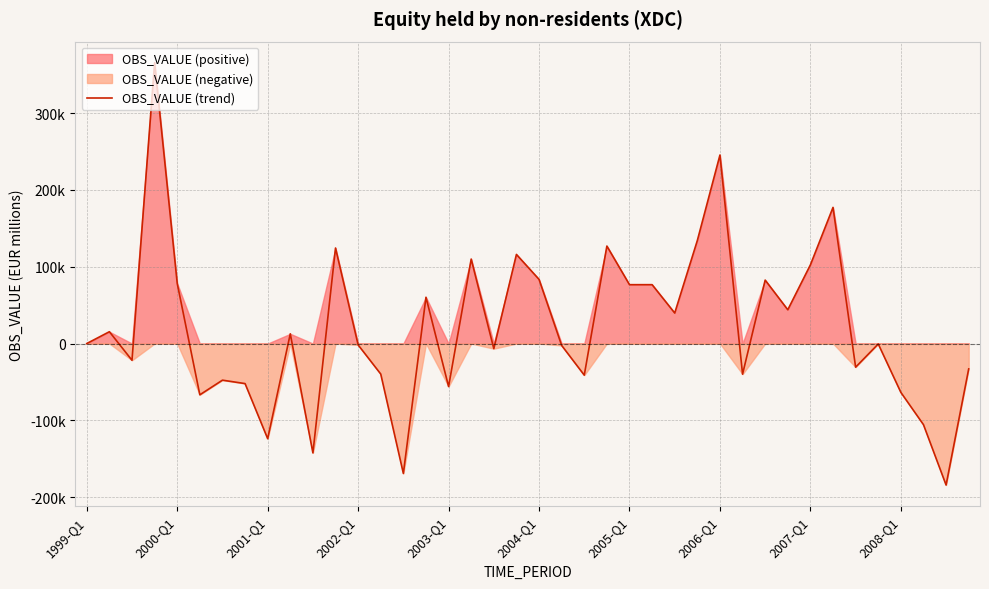

How many values are below zero?

20